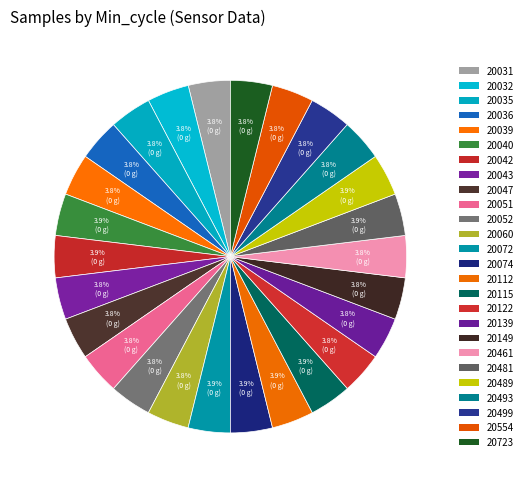

Count the number of slices in the pie.

26